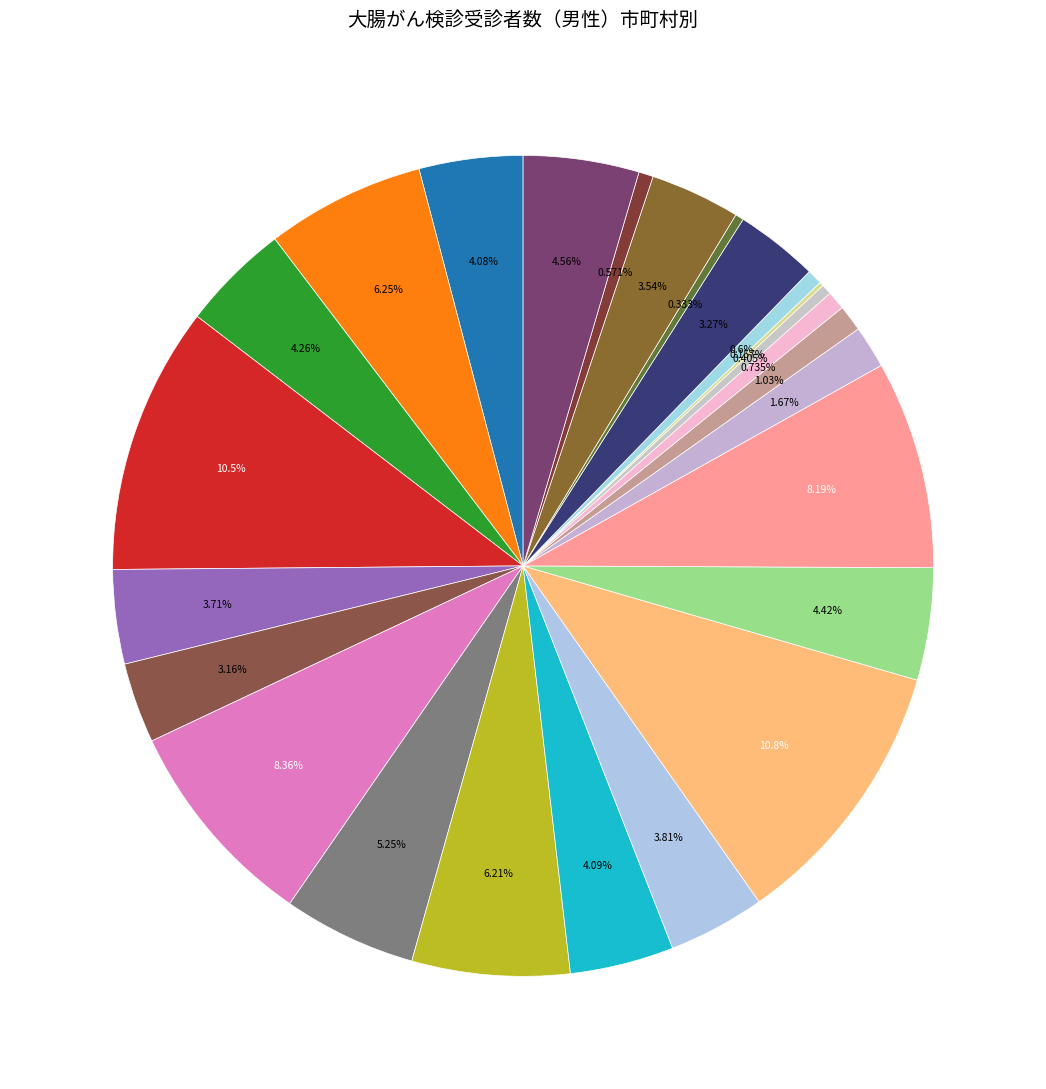

Is there a majority slice in this chart?

No